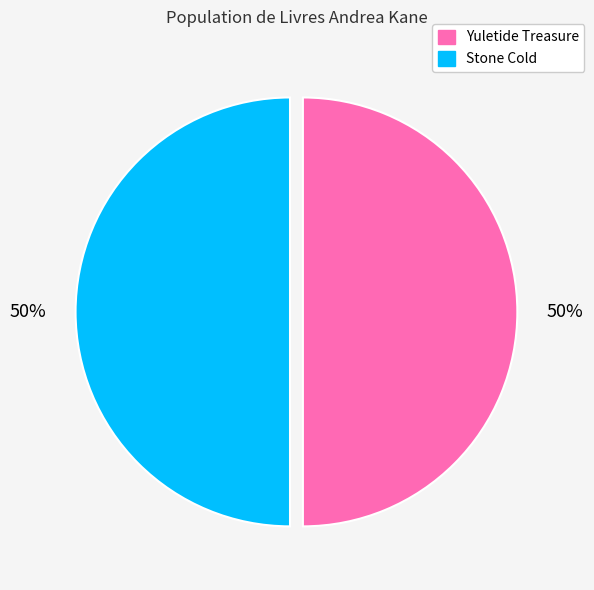

The Stone Cold slice represents 50% of the pie. True or false?

True